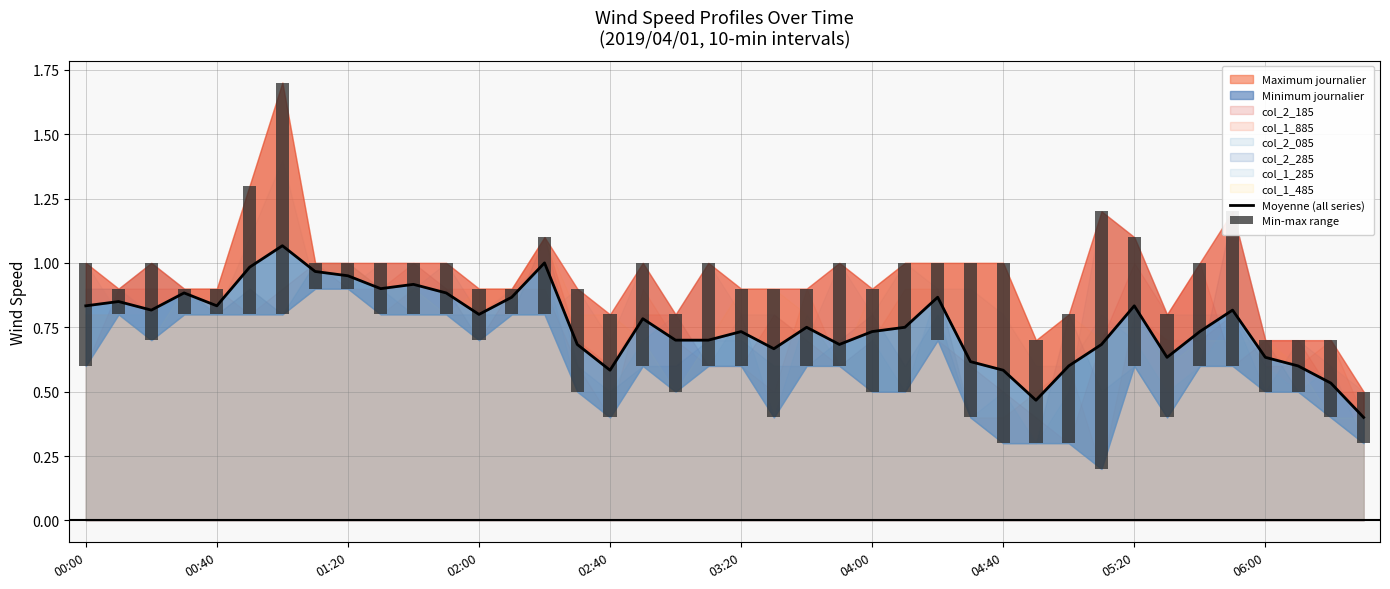

The value at 02:00 is 0.2. True or false?

False